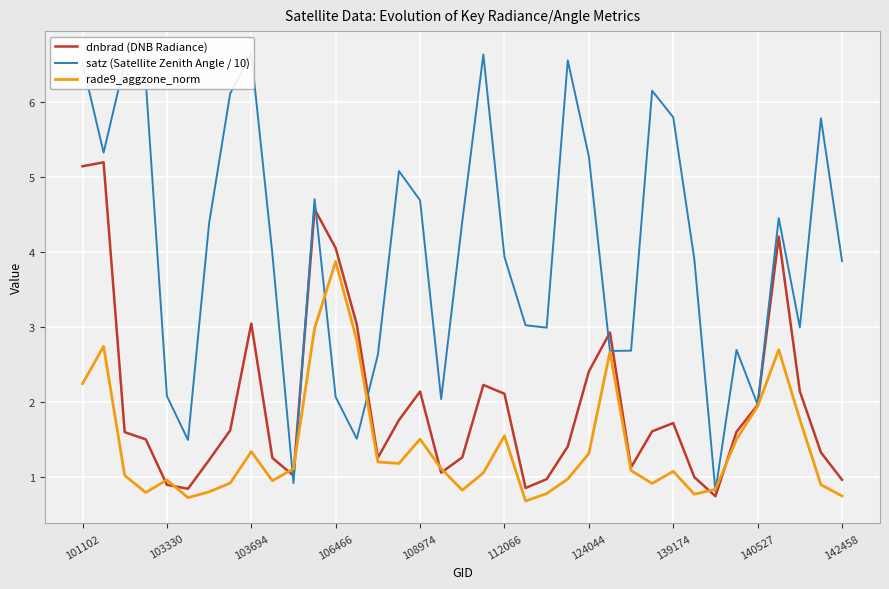

Which series has the widest spread of values?

satz (Satellite Zenith Angle / 10)